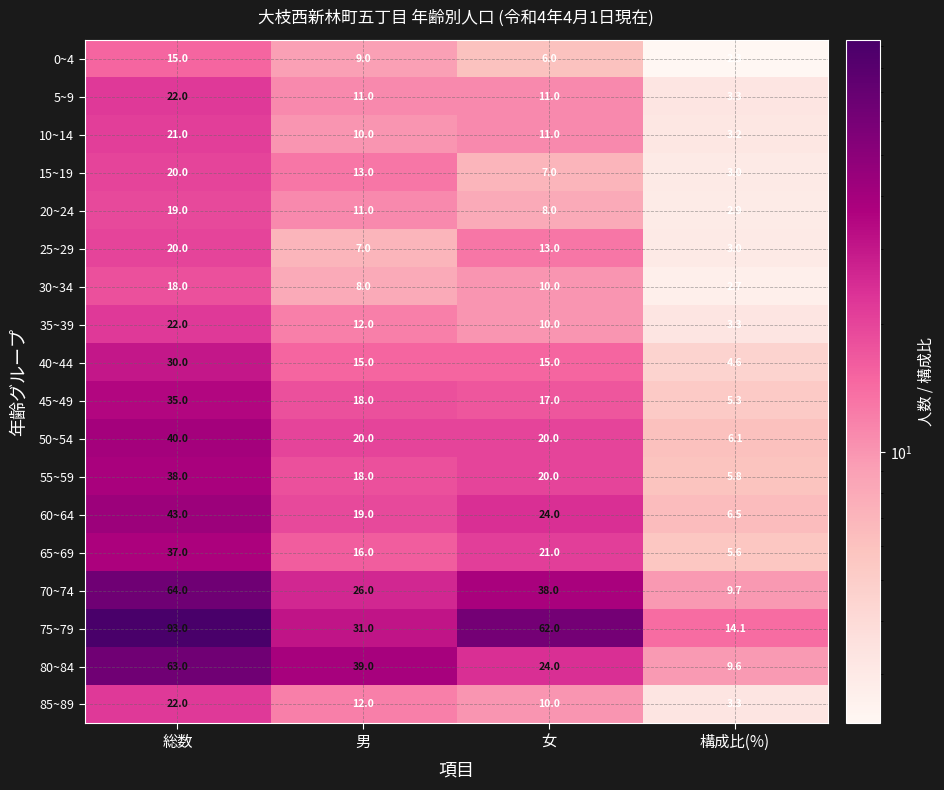

What is the approximate value of 70~74 at 男?

26.0